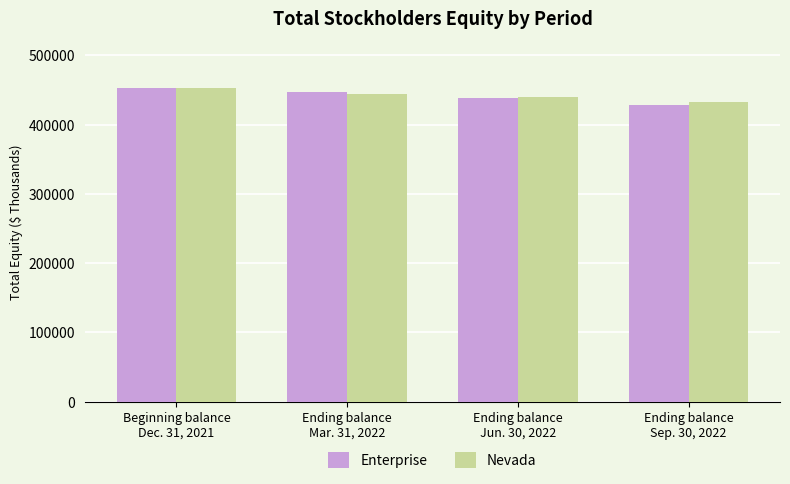

What is the smallest value displayed?

428910